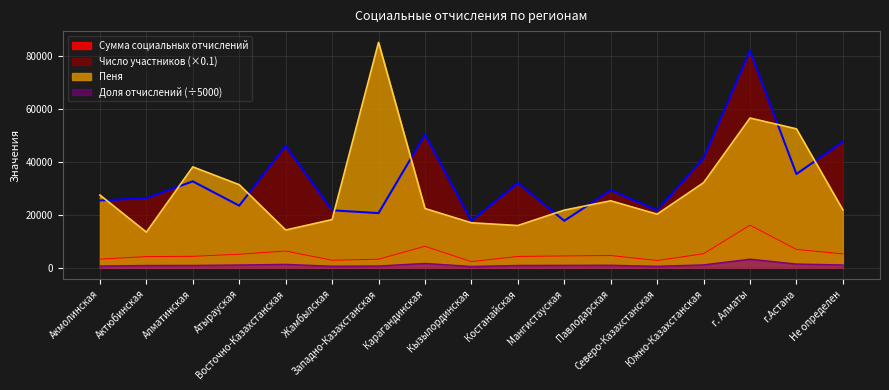

At Костанайская, list the series in order from largest to smallest.

Число участников, Пеня, Сумма социальных отчислений